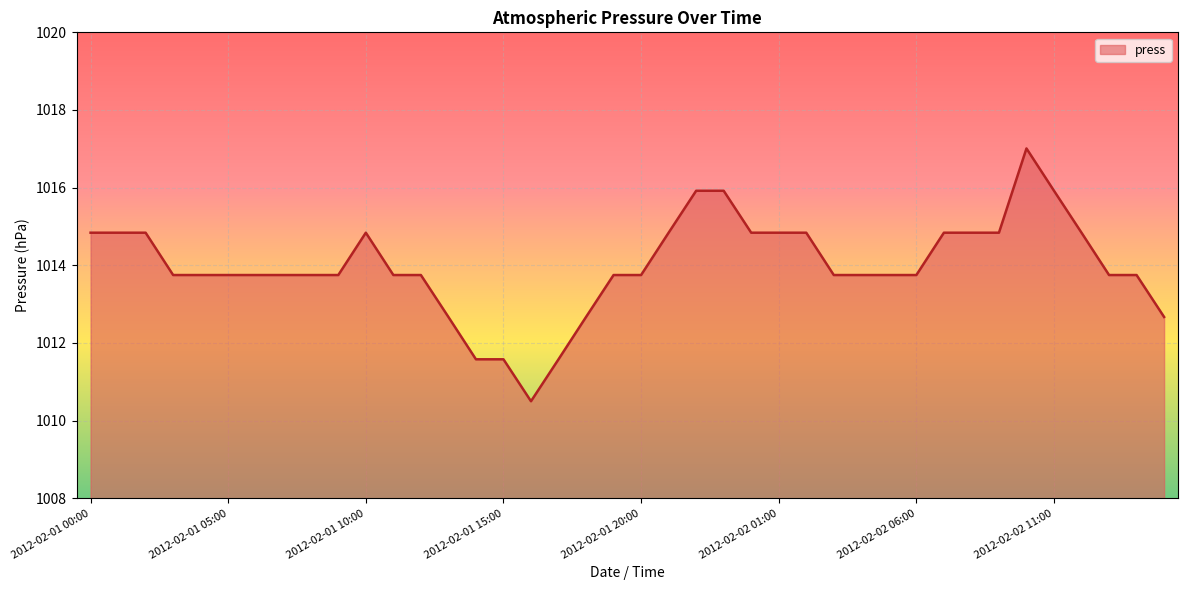

What is the smallest value displayed?

1010.5